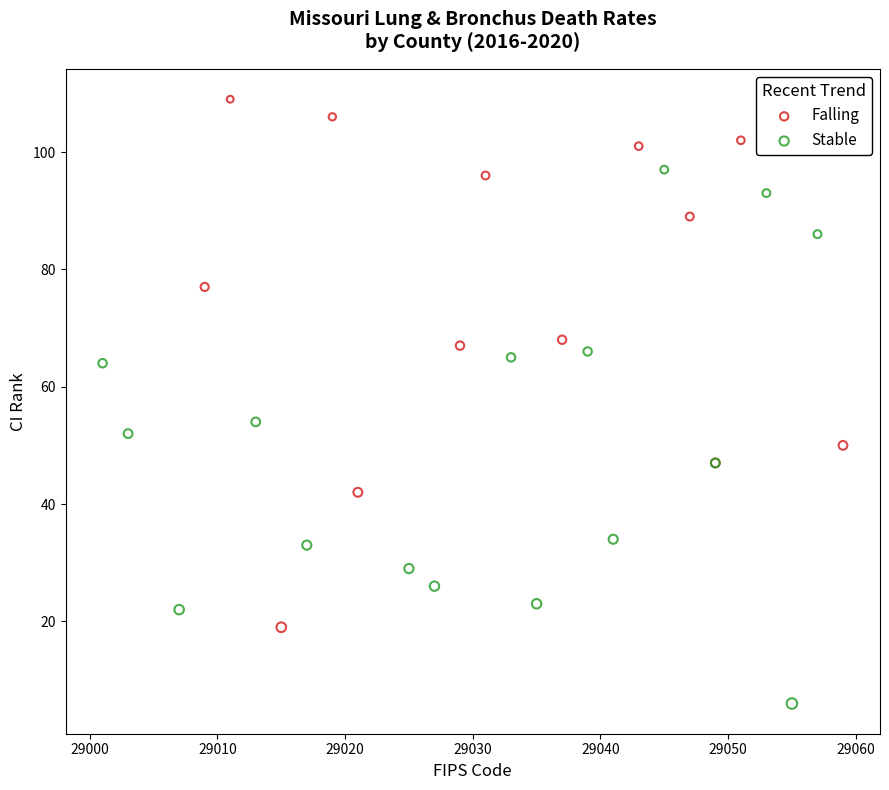

Which series contains the highest Y value?

Falling